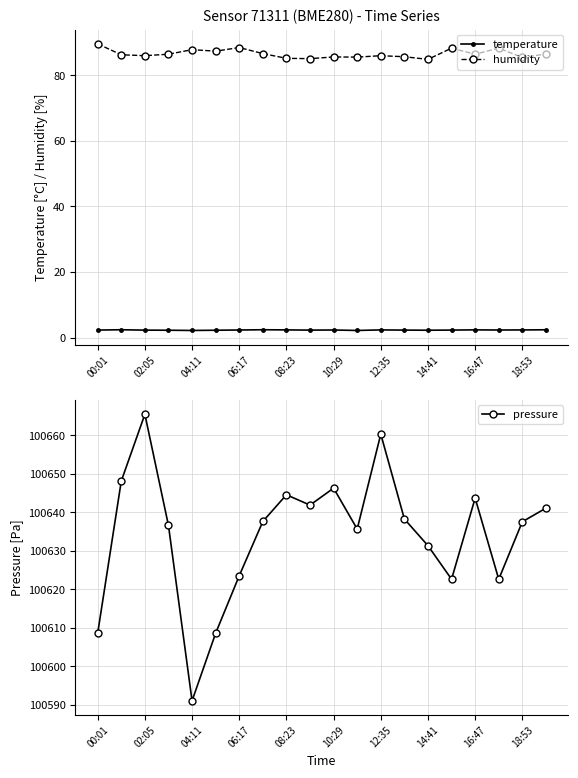

What is the approximate value of pressure at 10:29?

100646.3